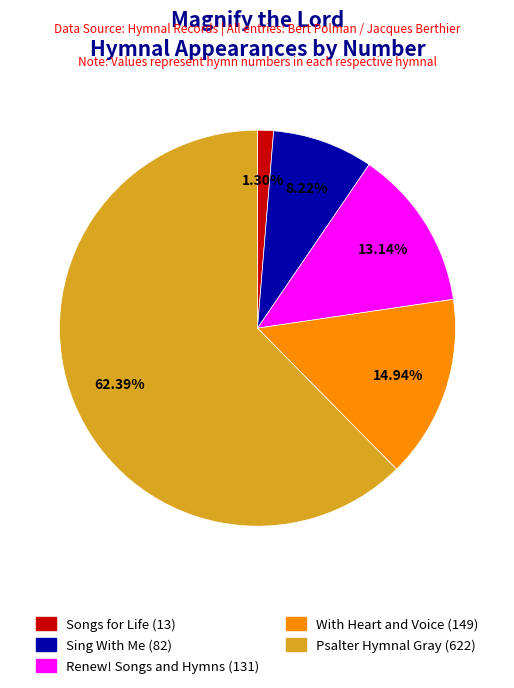

Is there any slice that represents more than half of the pie?

Yes